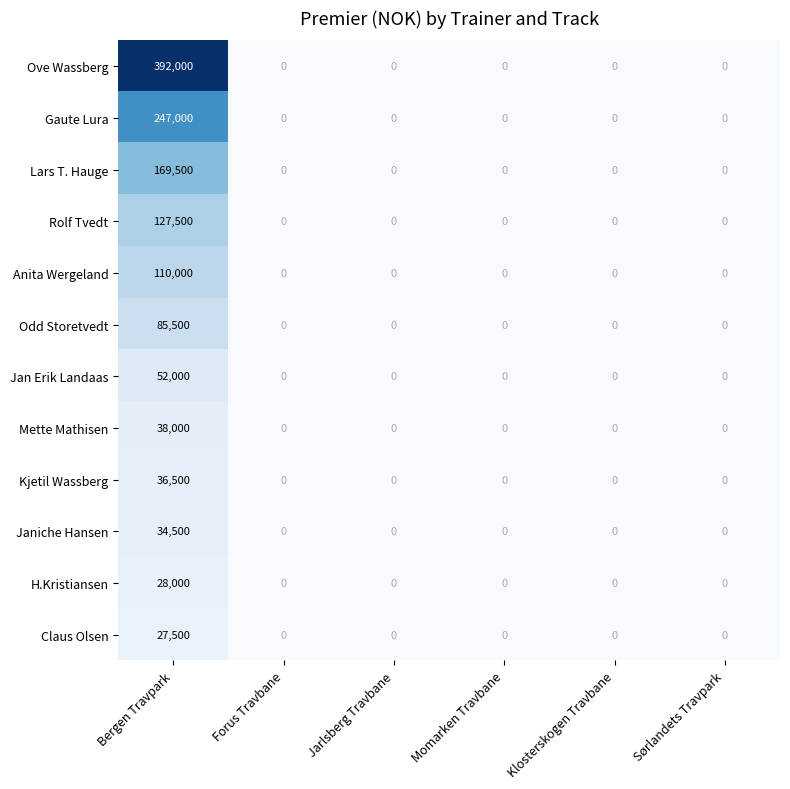

At Bergen Travpark, list the series in order from smallest to largest.

Claus Olsen, H.Kristiansen, Janiche Hansen, Kjetil Wassberg, Mette Mathisen, Jan Erik Landaas, Odd Storetvedt, Anita Wergeland, Rolf Tvedt, Lars T. Hauge, Gaute Lura, Ove Wassberg